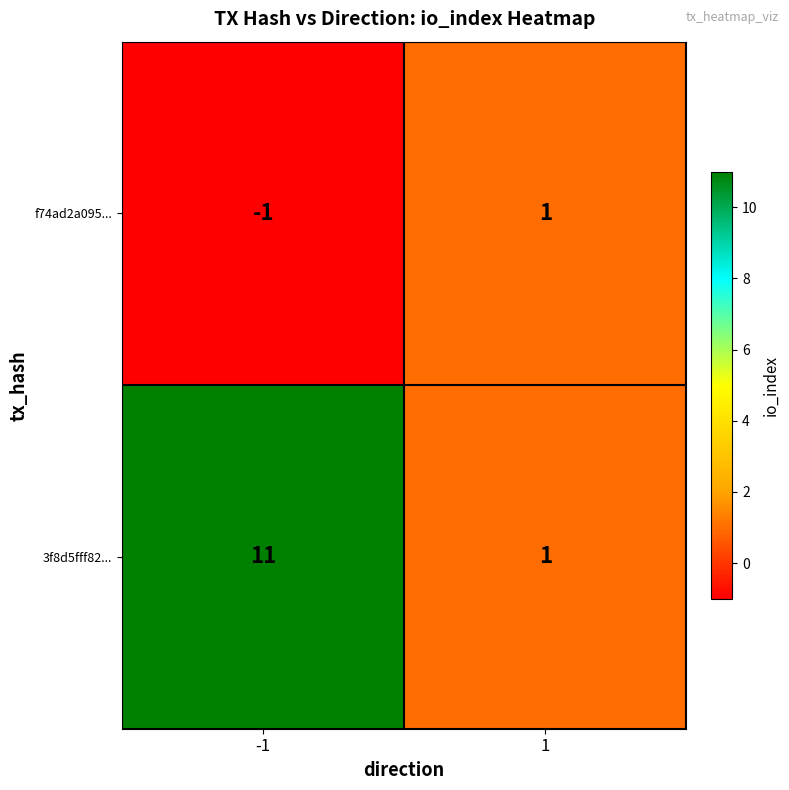

Reading left to right, transcribe all the data shown in this chart.

f74ad2a095...: -1	1
3f8d5fff82...: 11	1